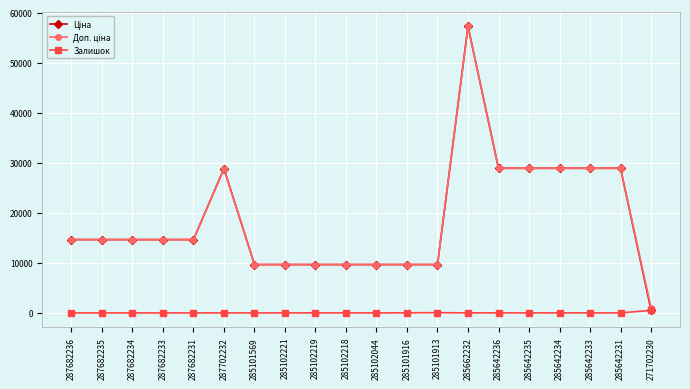

What is the value of the Залишок point at the 18th from the left?

16.0